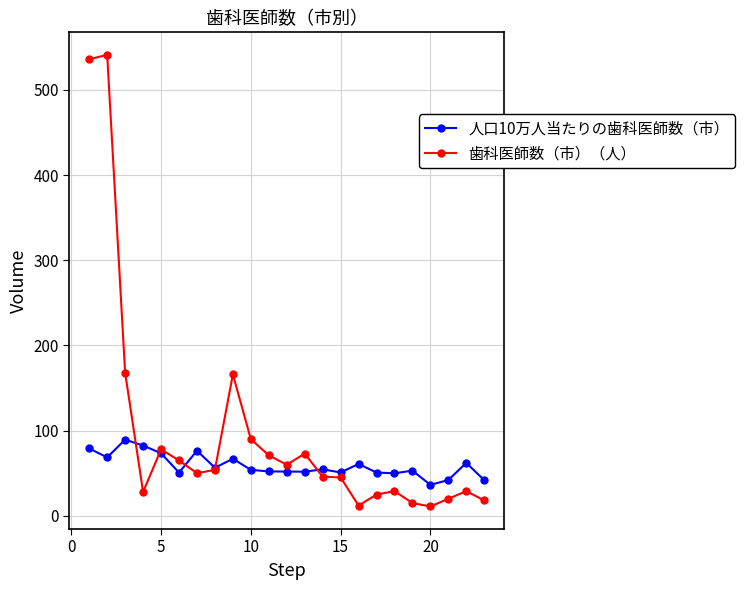

True or false: 人口10万人当たりの歯科医師数（市） and 歯科医師数（市）（人） cross at least once.

True